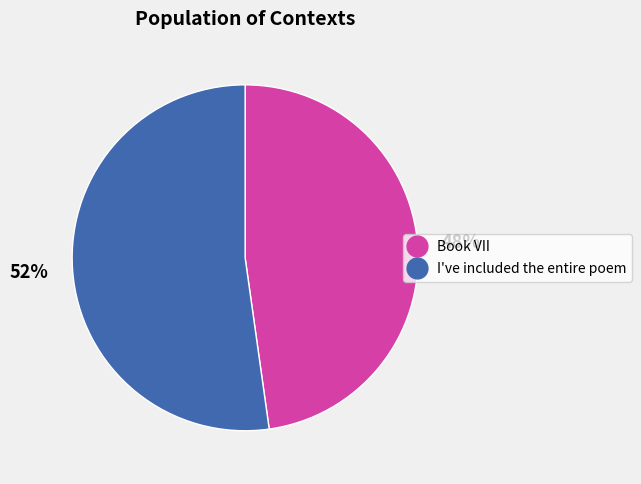

Between Book VII and I've included the entire poem, which is larger?

I've included the entire poem